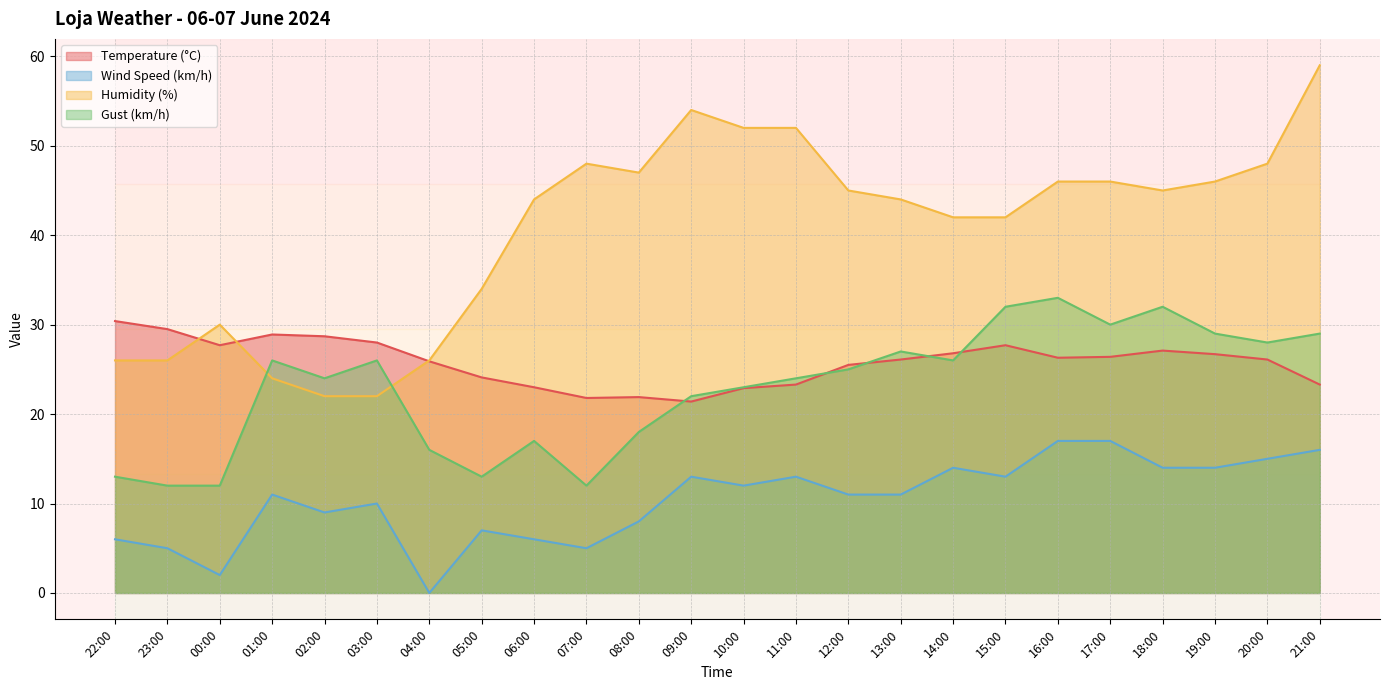

What is the sum of the Humidity (%) values at 23:00 and 10:00?

78.0